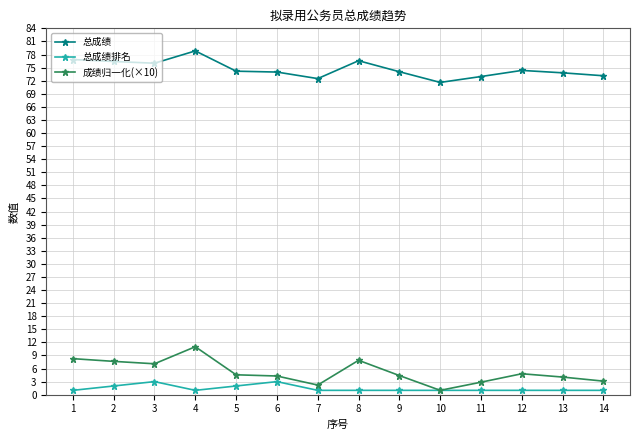

What is the lowest value of the 总成绩 series?

71.6